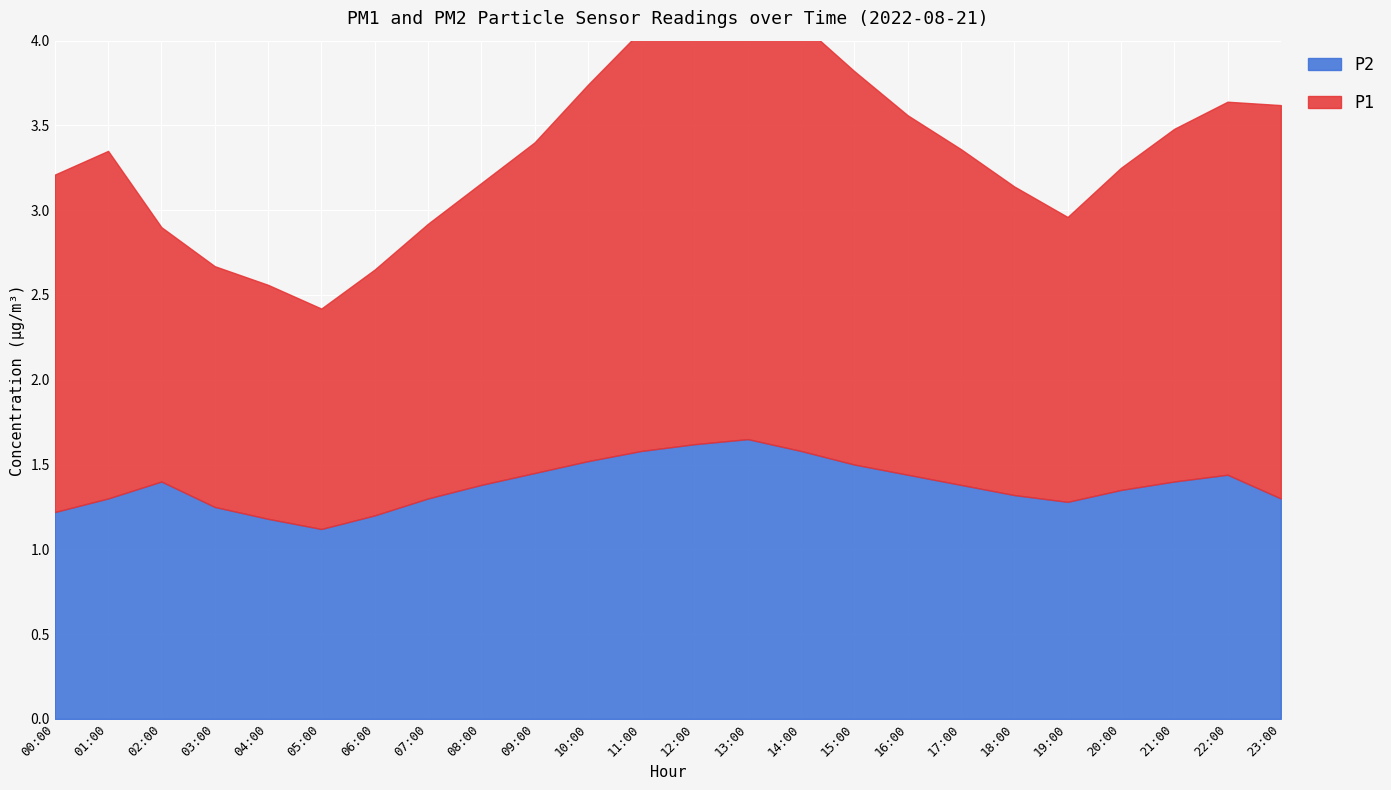

What is the difference between the P2 values at 23:00 and 04:00?

0.1